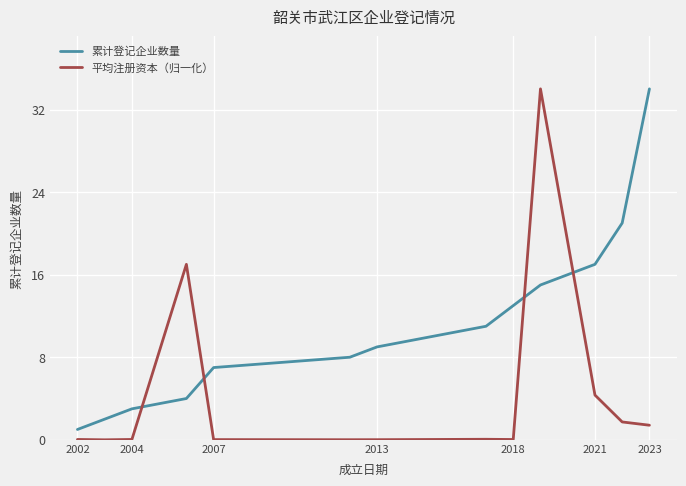

How many times do 累计登记企业数量 and 平均注册资本（归一化） cross each other?

4